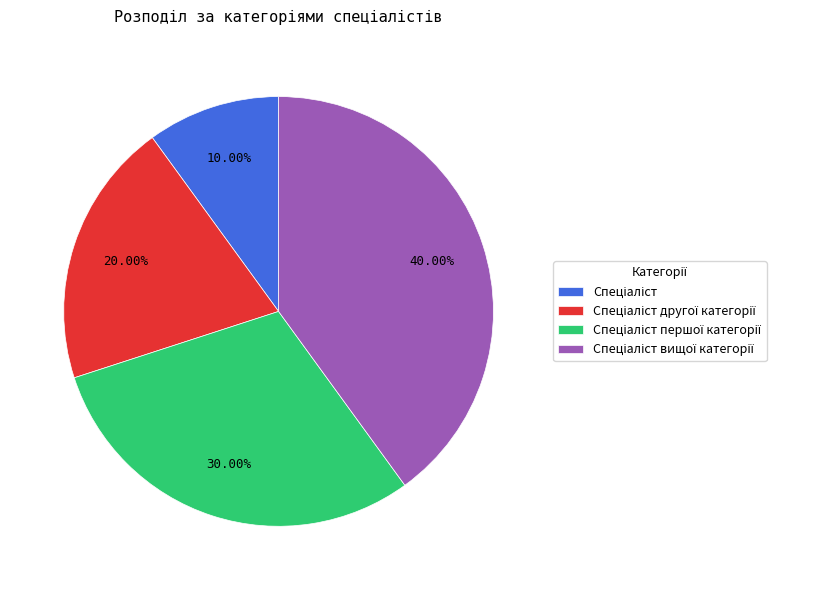

Does any single category account for the majority?

No